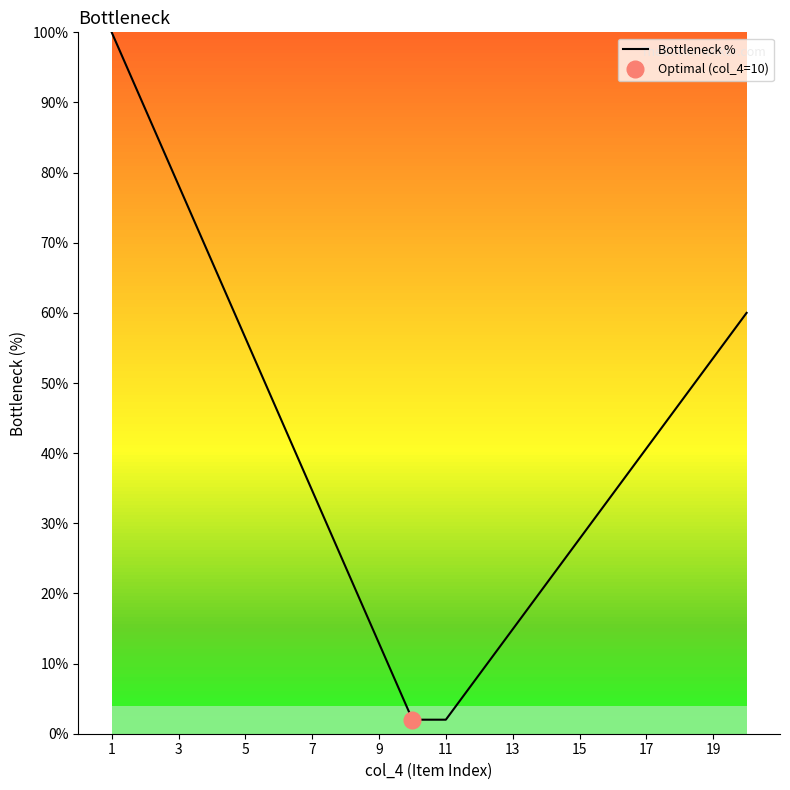

True or false: Bottleneck % has a value of 34.7 at 7.

True